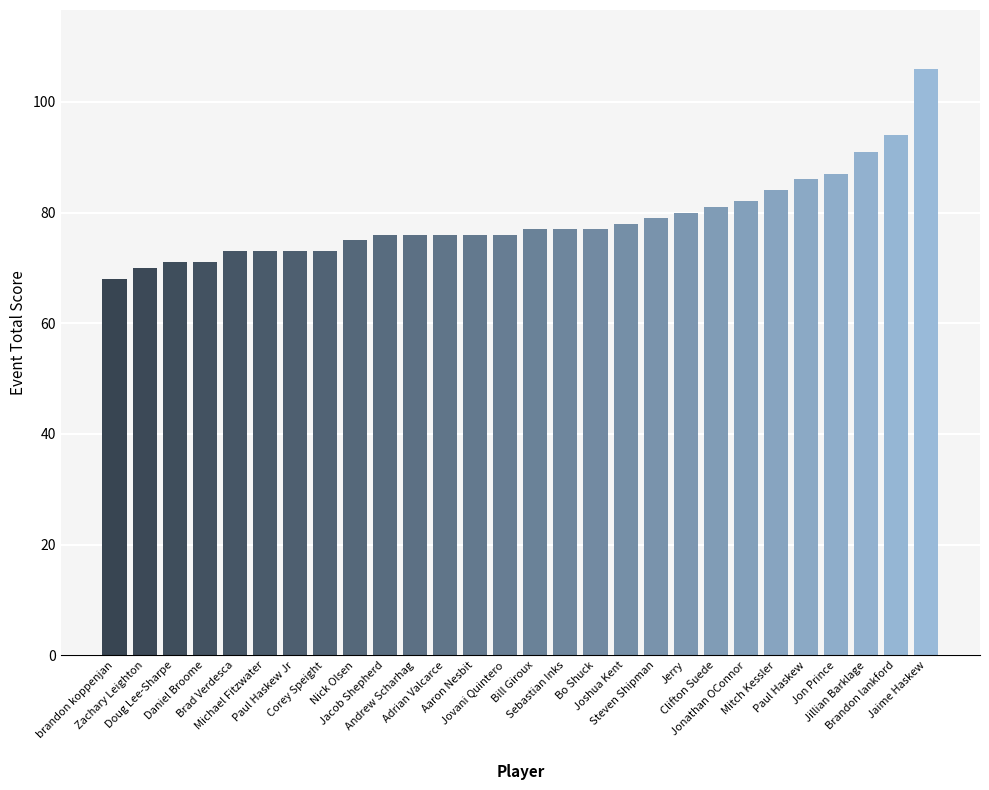

What is the difference between the maximum and second lowest values?

36